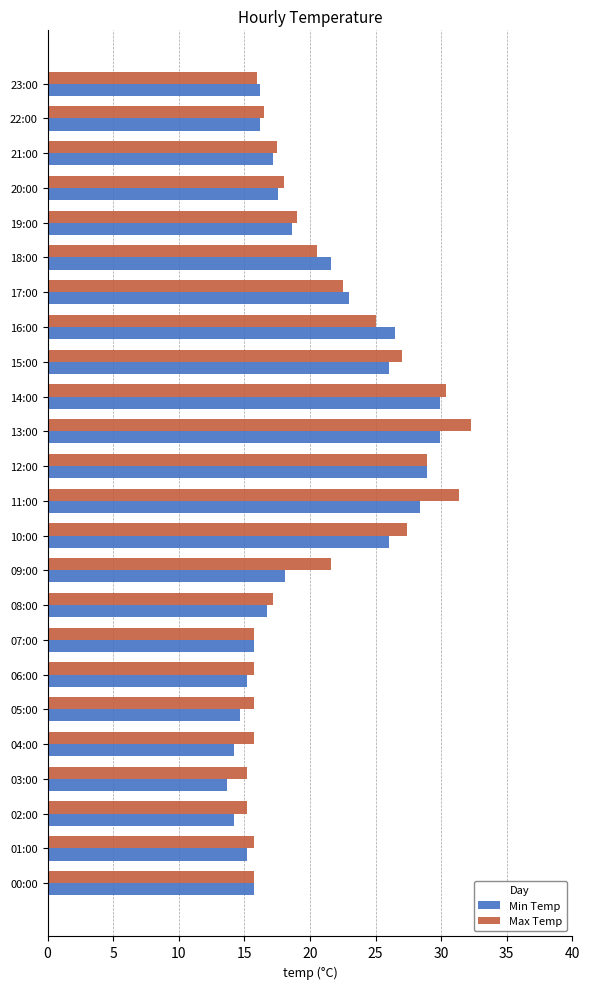

Count the number of data series in this chart.

2